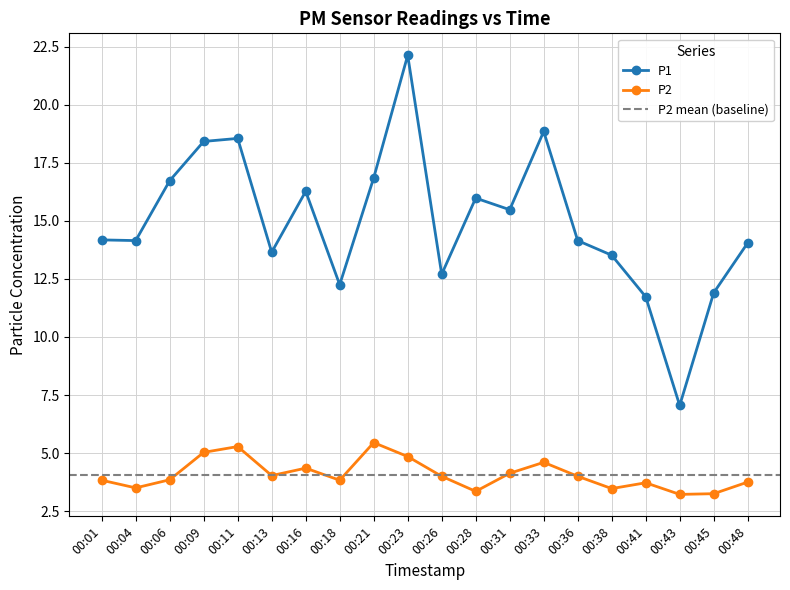

How many distinct data groups are displayed?

2